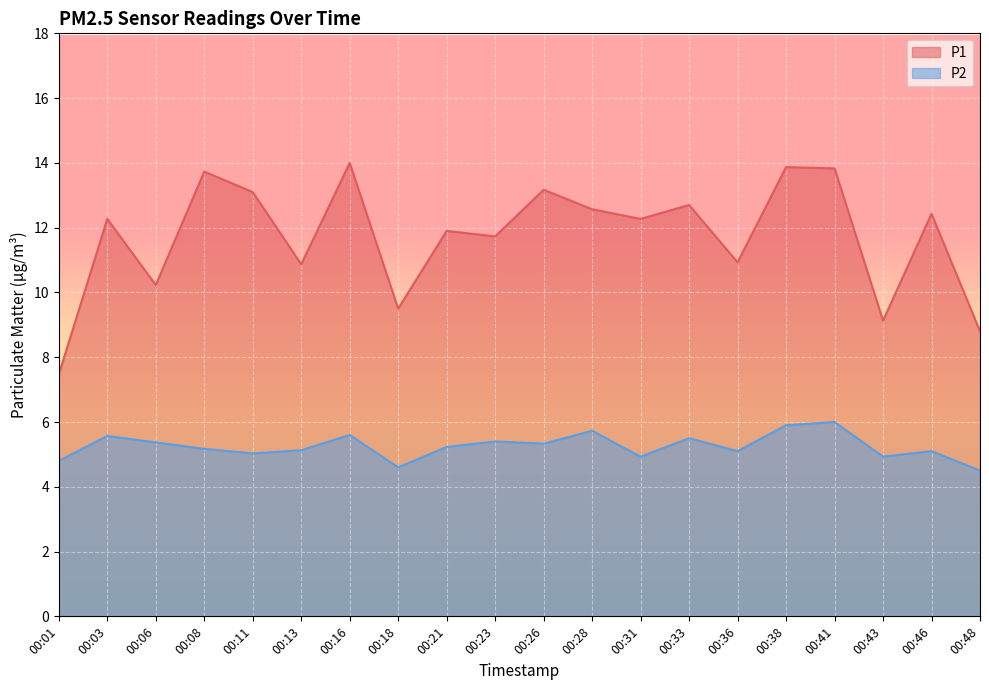

What is the minimum value shown in the chart?

4.5